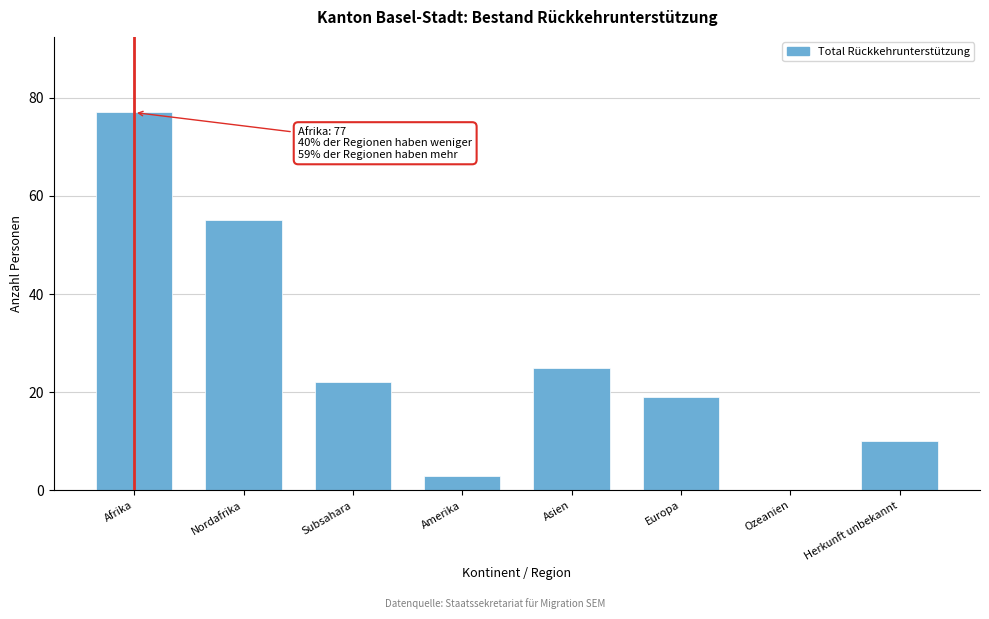

Reading right to left, list all the values displayed in this chart.

Herkunft unbekannt=10	Ozeanien=0	Europa=19	Asien=25	Amerika=3	Subsahara=22	Nordafrika=55	Afrika=77